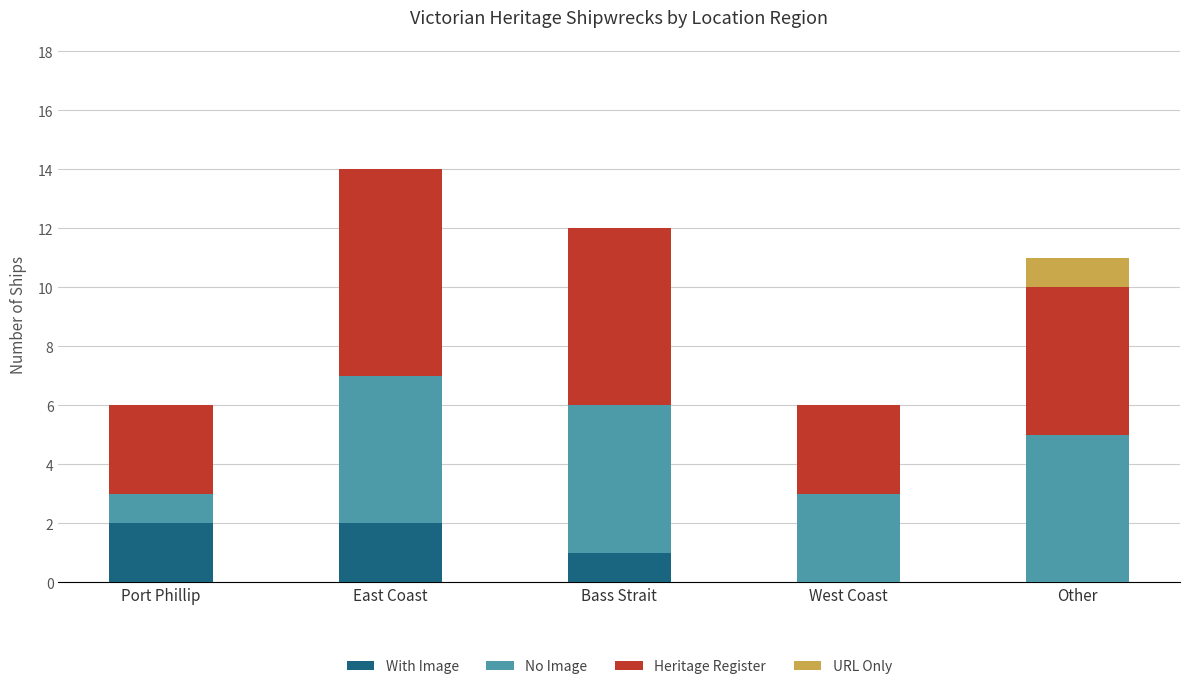

At which category is the sum across all series the highest?

East Coast